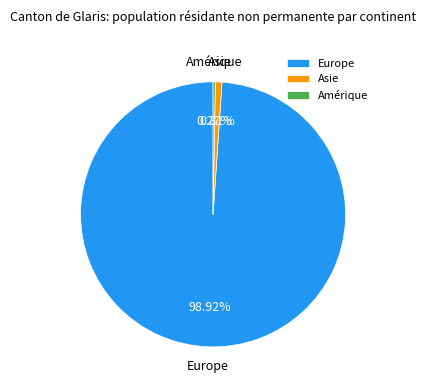

Which slice is the largest?

Europe